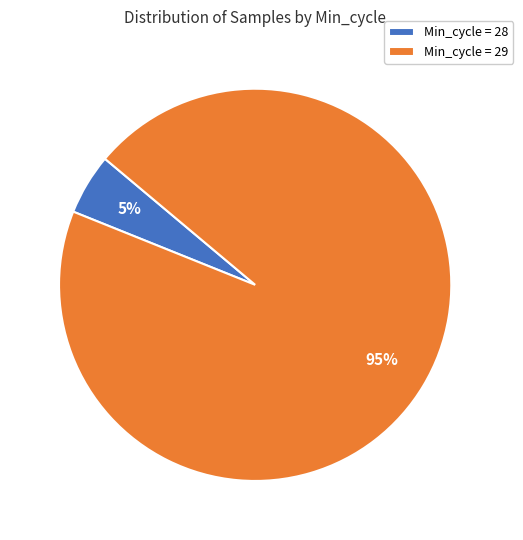

What percentage is the Min_cycle = 28 slice, to the nearest percent?

5%